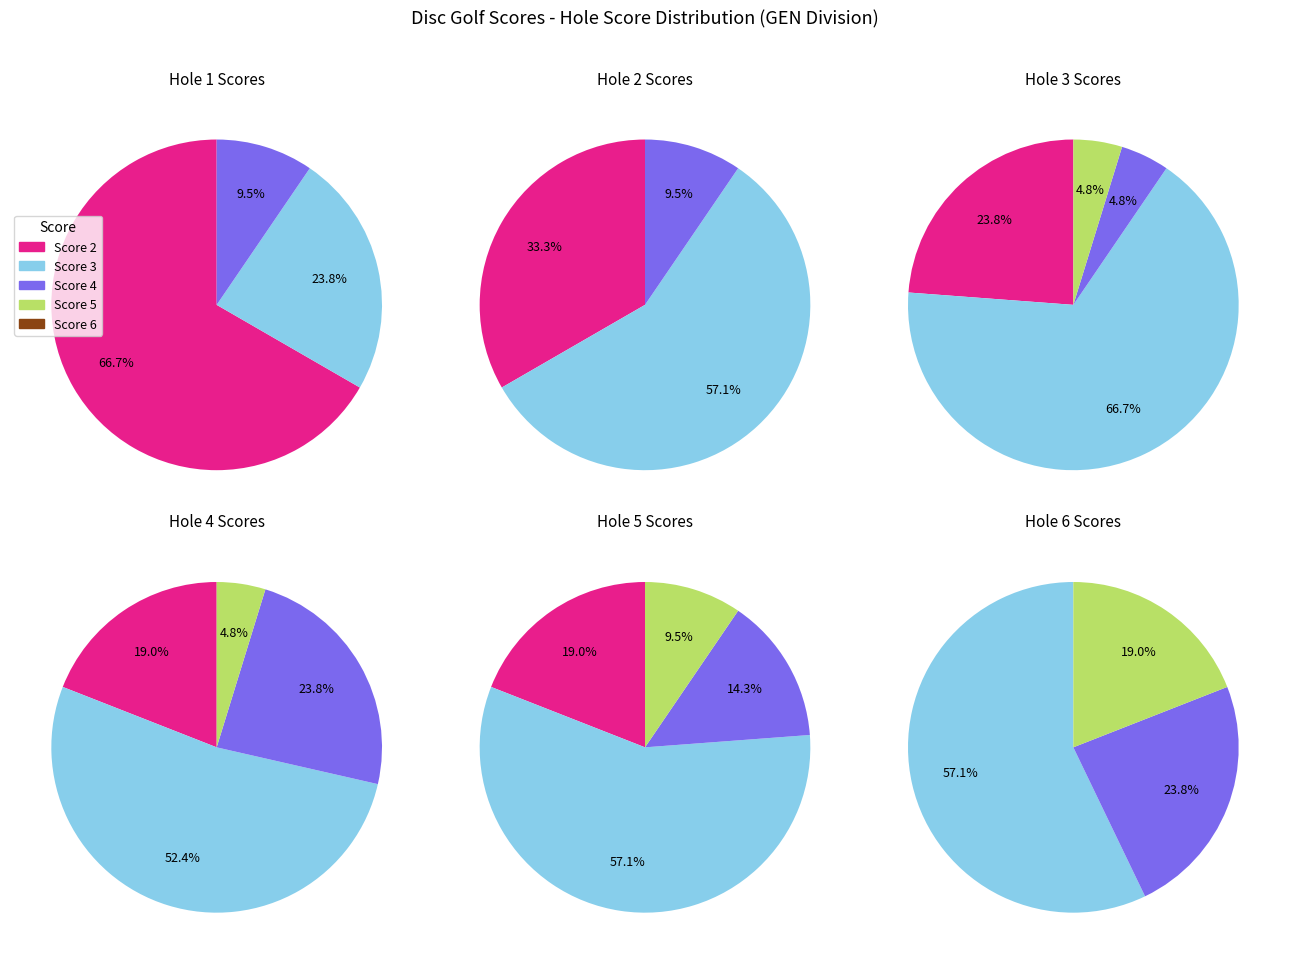

Which slice is the largest?

1